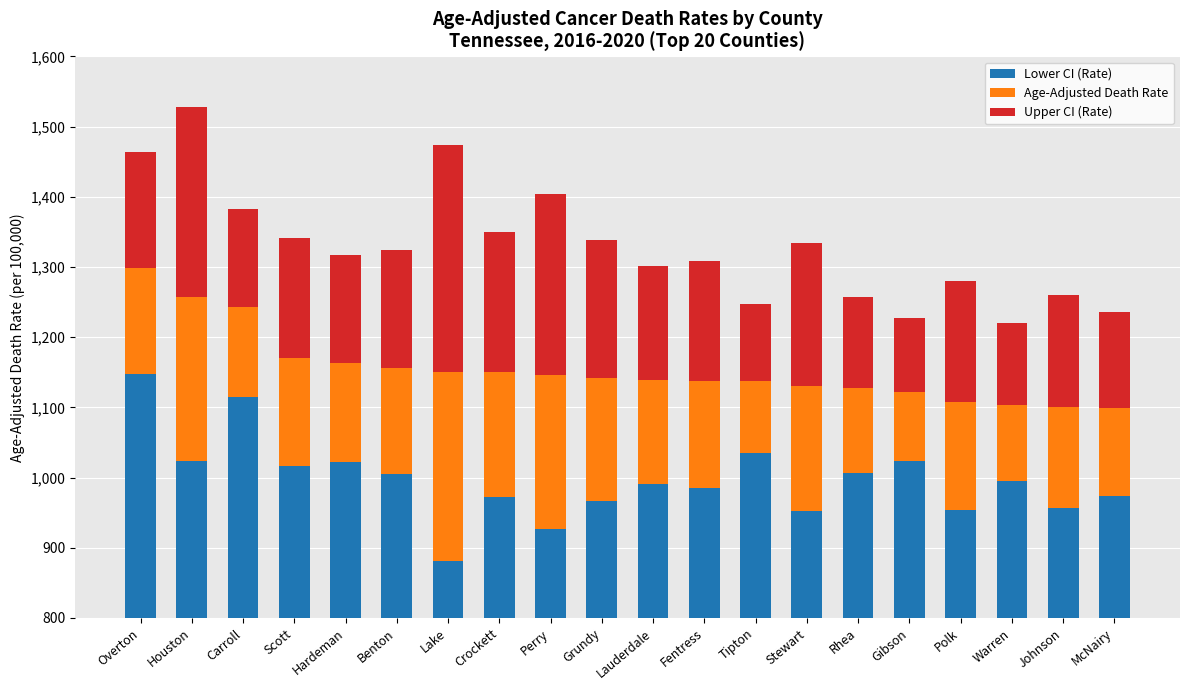

How many bars are there in total?

60